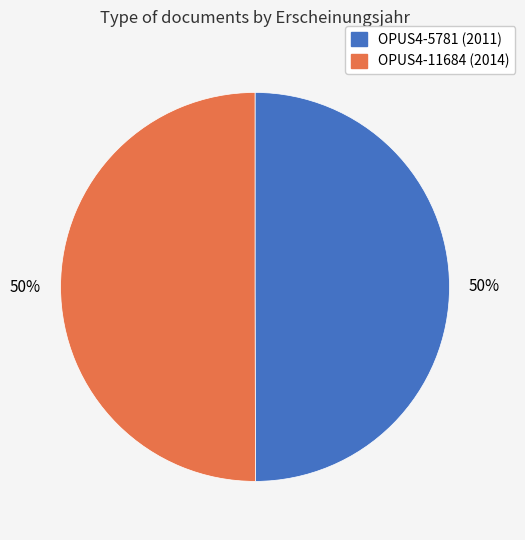

What percentage is the OPUS4-11684 slice, to the nearest percent?

50%